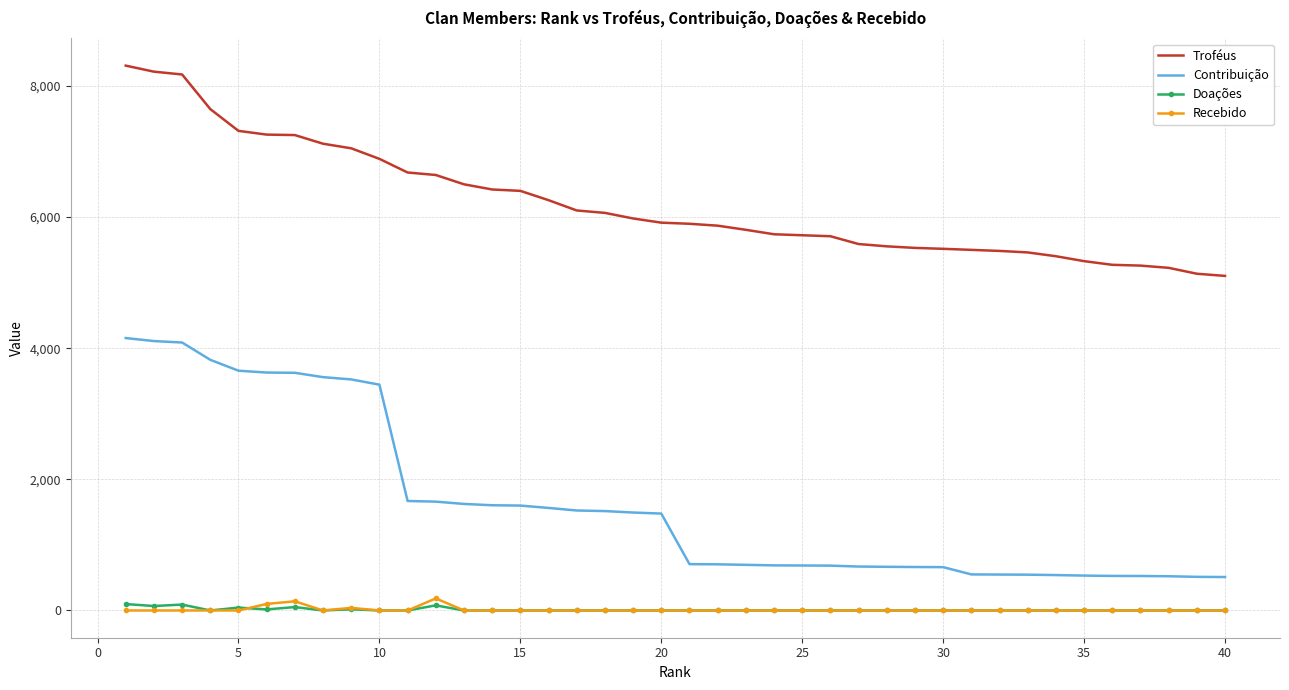

Which series has the largest range (max minus min)?

Contribuição